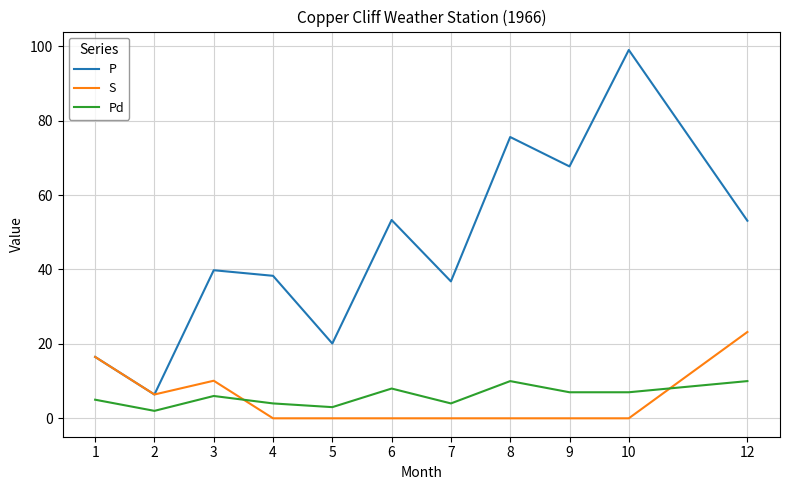

True or false: P and Pd intersect in this chart.

False